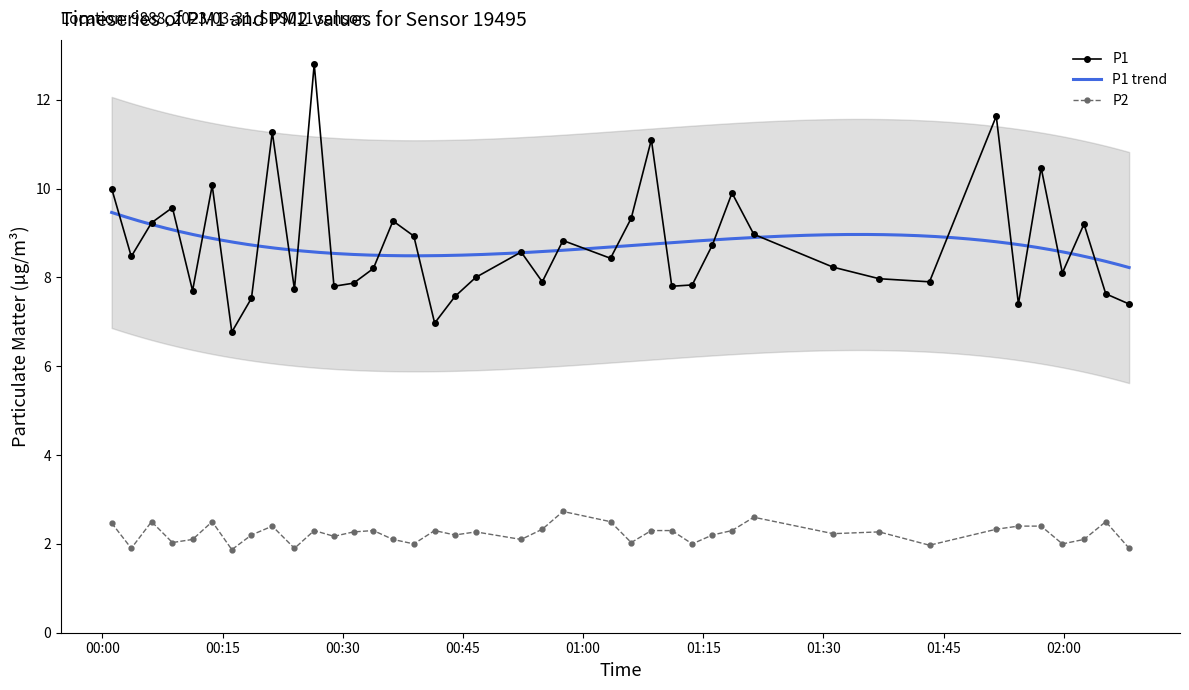

What is the value of the P2 point at the 32nd from the left?

2.3